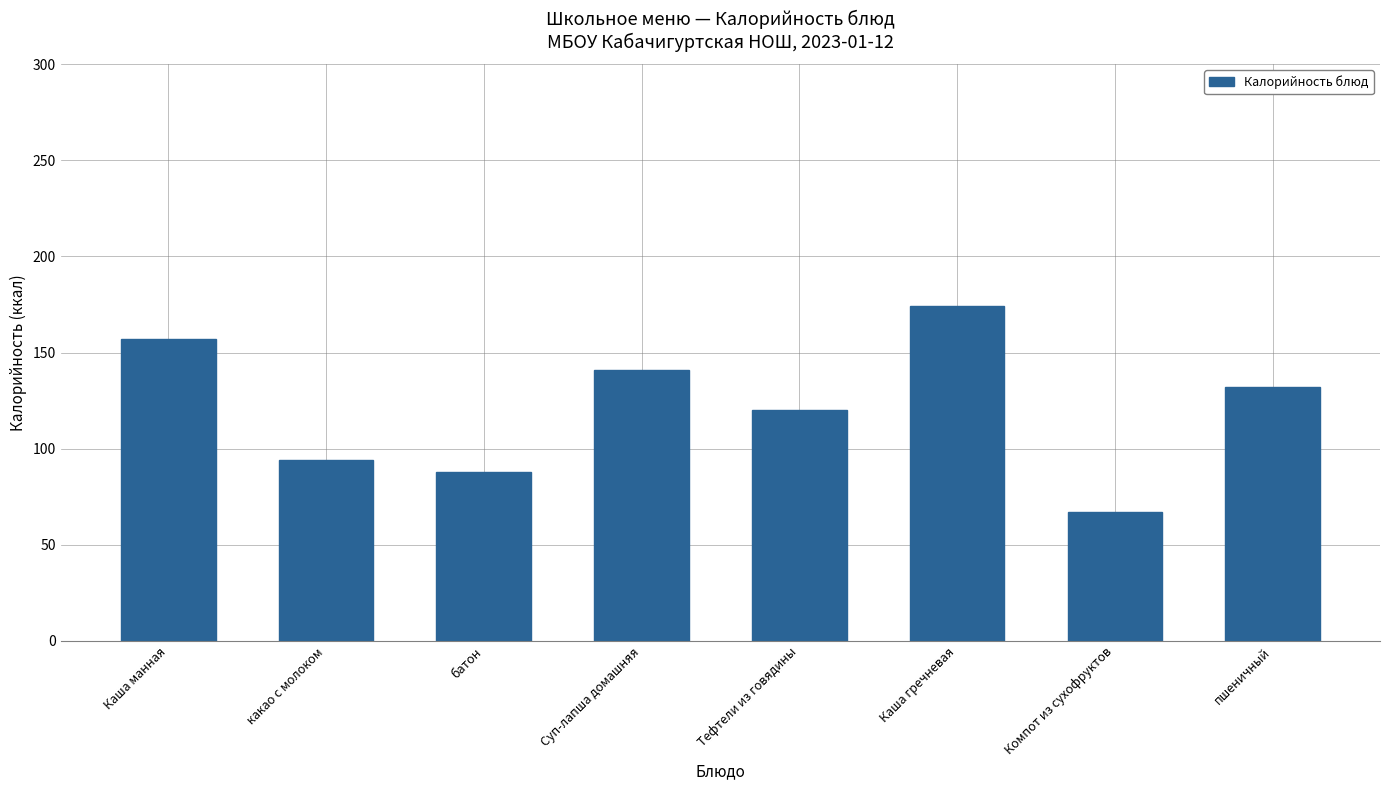

List the labels in order of value, smallest first.

Компот из сухофруктов, батон, какао с молоком, Тефтели из говядины, пшеничный, Суп-лапша домашняя, Каша манная, Каша гречневая